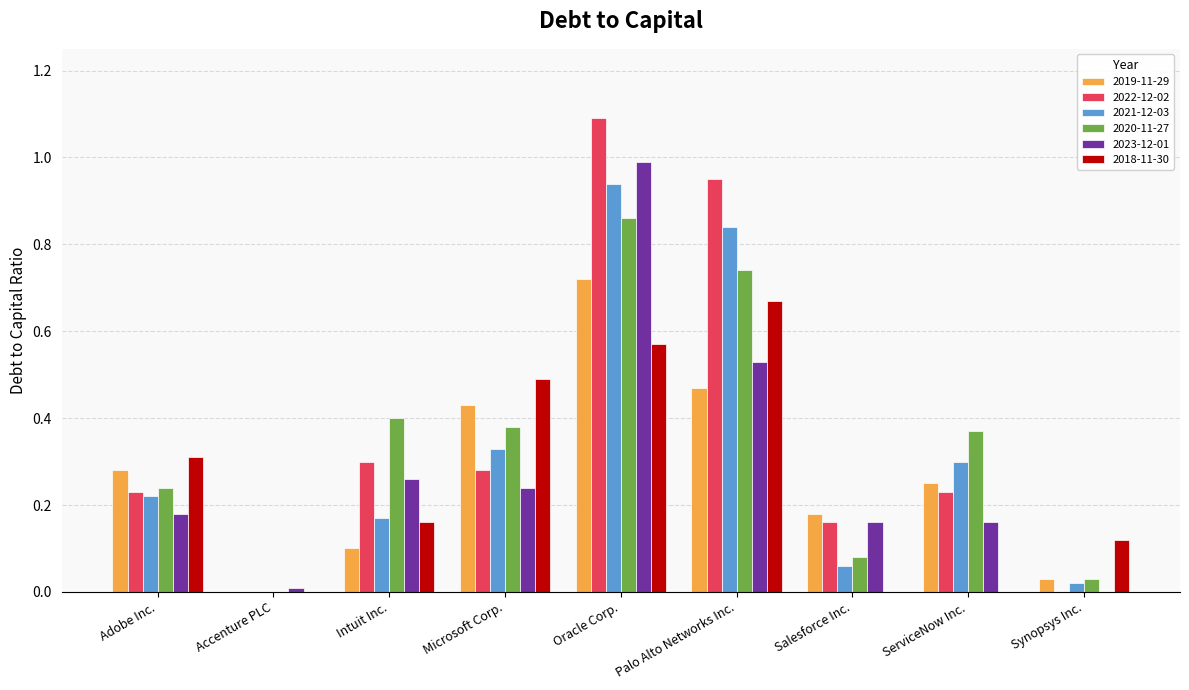

Which series changed the most between Intuit Inc. and Oracle Corp.?

2022-12-02